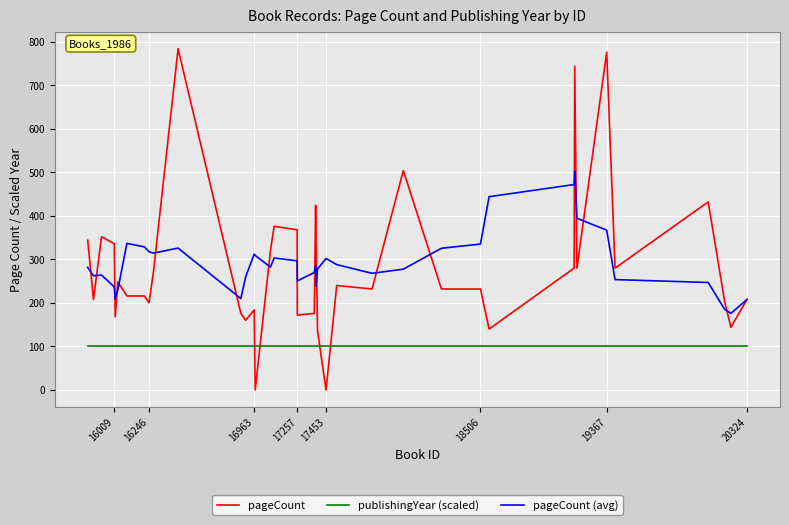

At how many categories does at least one series exceed 535?

3